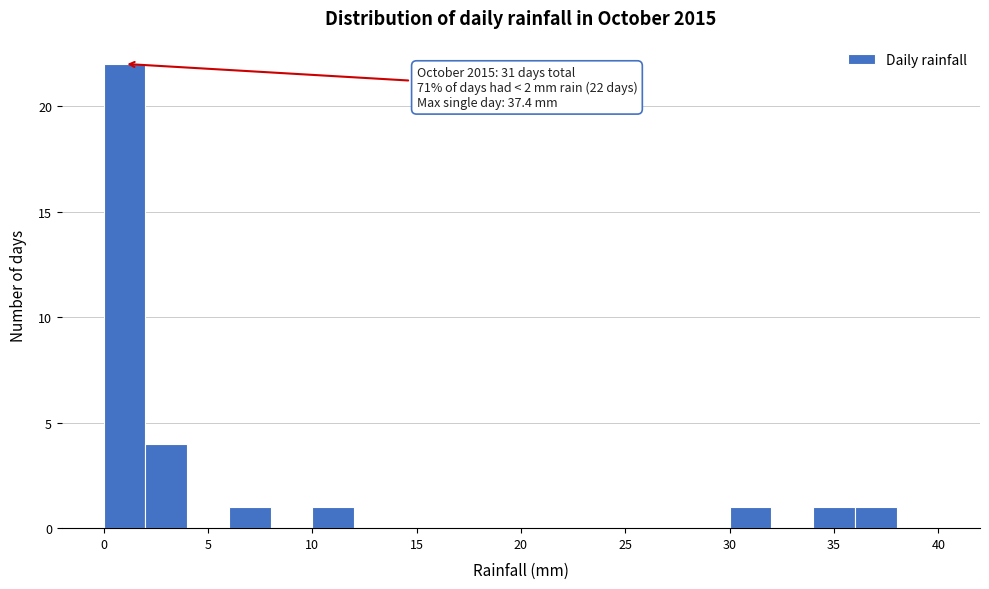

Over which range of the x-axis is the bar tallest?

0 to 2